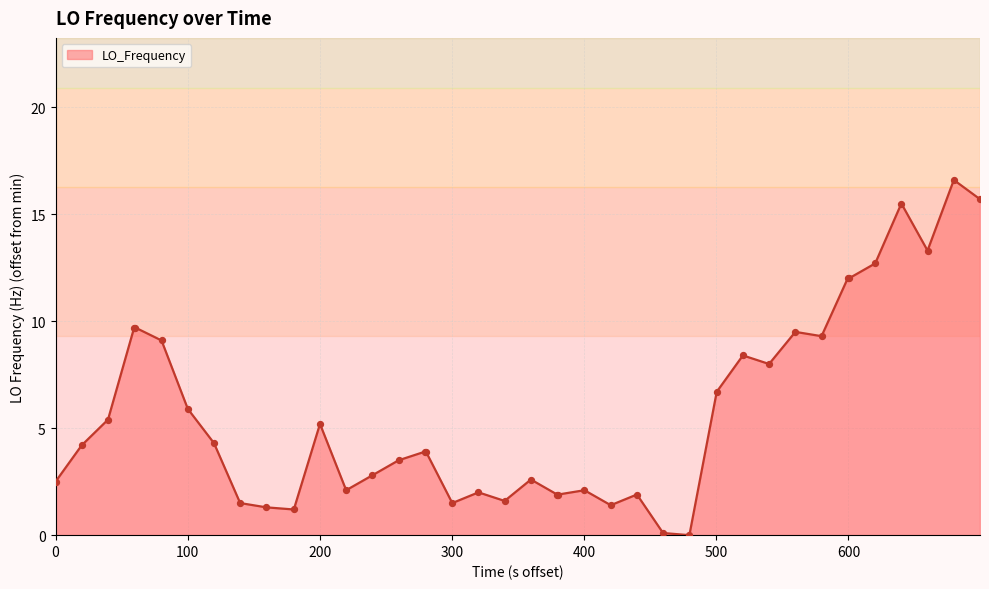

What is the greatest value displayed?

16.6